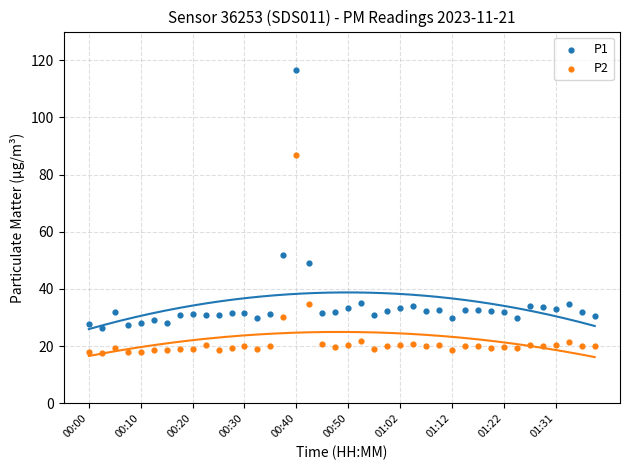

Which series reaches the maximum Y coordinate?

P1